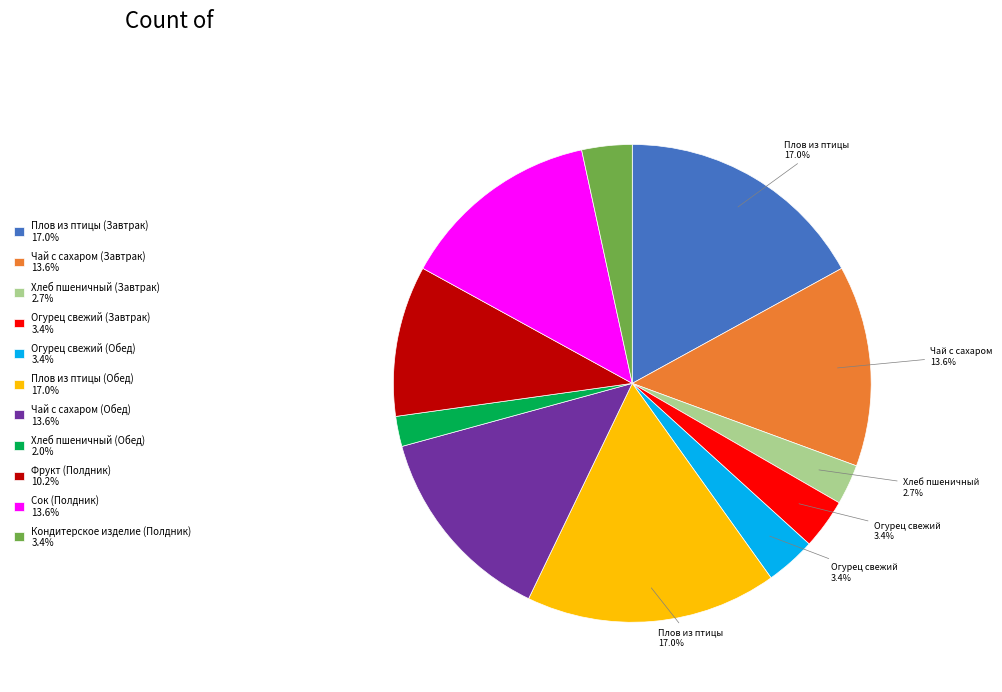

Do Сок (Полдник) and Хлеб пшеничный (Обед) together represent more than half of the pie?

No